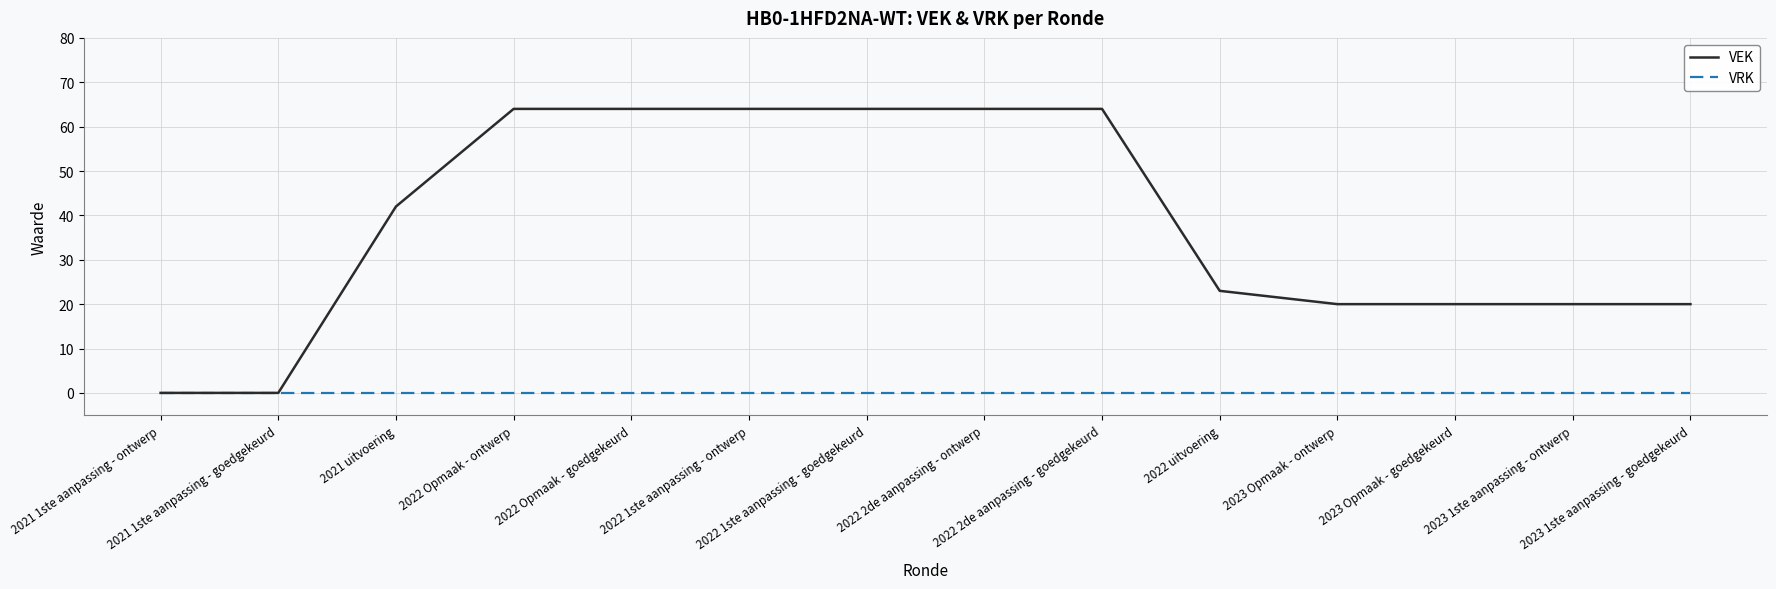

Reading right to left, extract all data points from this chart.

VEK: 2023 1ste aanpassing - goedgekeurd=20	2023 1ste aanpassing - ontwerp=20	2023 Opmaak - goedgekeurd=20	2023 Opmaak - ontwerp=20	2022 uitvoering=23	2022 2de aanpassing - goedgekeurd=64	2022 2de aanpassing - ontwerp=64	2022 1ste aanpassing - goedgekeurd=64	2022 1ste aanpassing - ontwerp=64	2022 Opmaak - goedgekeurd=64	2022 Opmaak - ontwerp=64	2021 uitvoering=42	2021 1ste aanpassing - goedgekeurd=0	2021 1ste aanpassing - ontwerp=0
VRK: 2023 1ste aanpassing - goedgekeurd=0	2023 1ste aanpassing - ontwerp=0	2023 Opmaak - goedgekeurd=0	2023 Opmaak - ontwerp=0	2022 uitvoering=0	2022 2de aanpassing - goedgekeurd=0	2022 2de aanpassing - ontwerp=0	2022 1ste aanpassing - goedgekeurd=0	2022 1ste aanpassing - ontwerp=0	2022 Opmaak - goedgekeurd=0	2022 Opmaak - ontwerp=0	2021 uitvoering=0	2021 1ste aanpassing - goedgekeurd=0	2021 1ste aanpassing - ontwerp=0